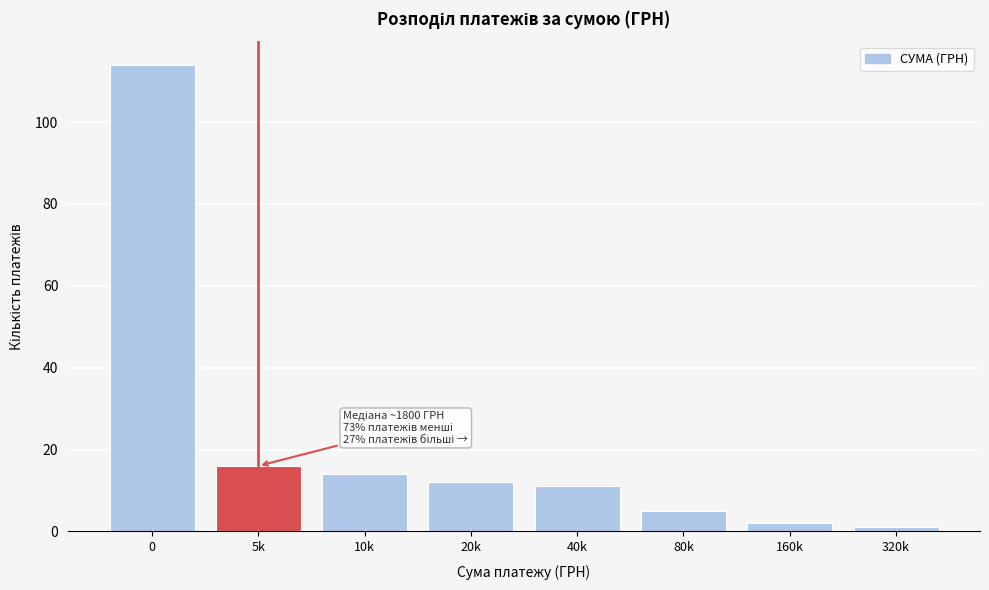

Reading left to right, list all the values displayed in this chart.

114	16	14	12	11	5	2	1